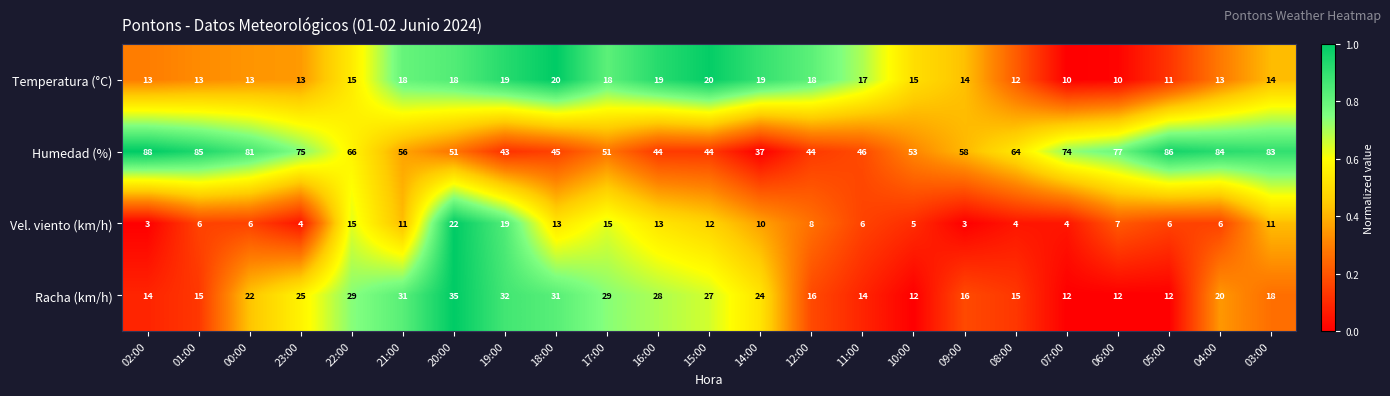

The Racha (km/h) series shows 12 at 10:00. True or false?

True